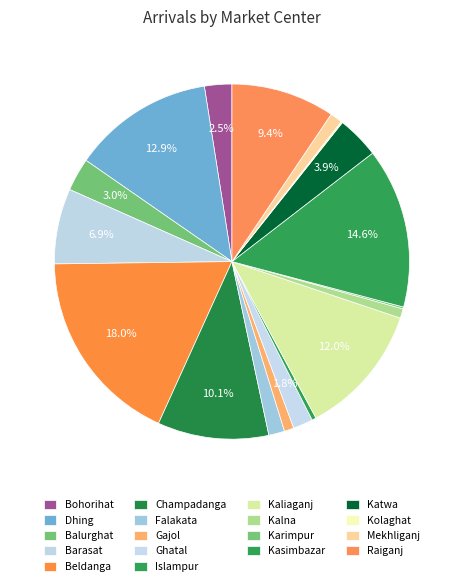

What is the change in value from Gajol to Kasimbazar?

+159.8